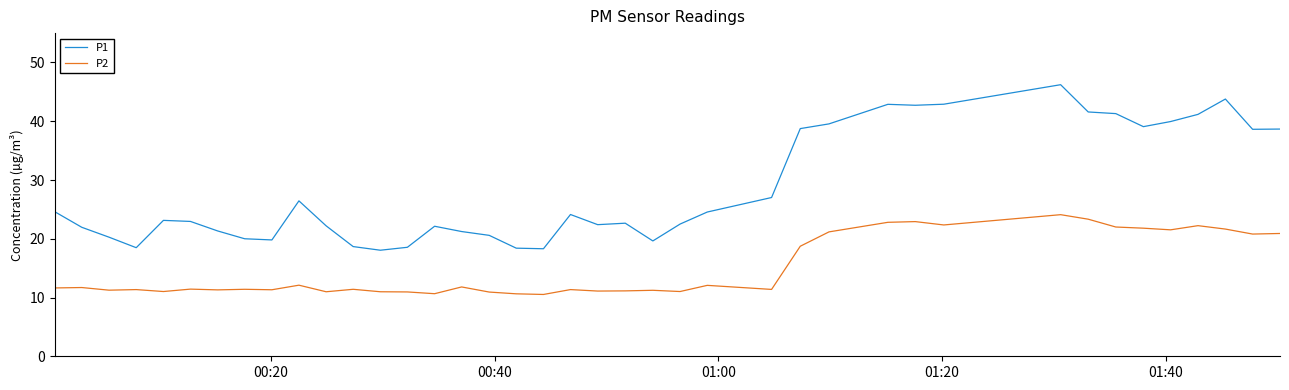

Which series has the largest range (max minus min)?

P1